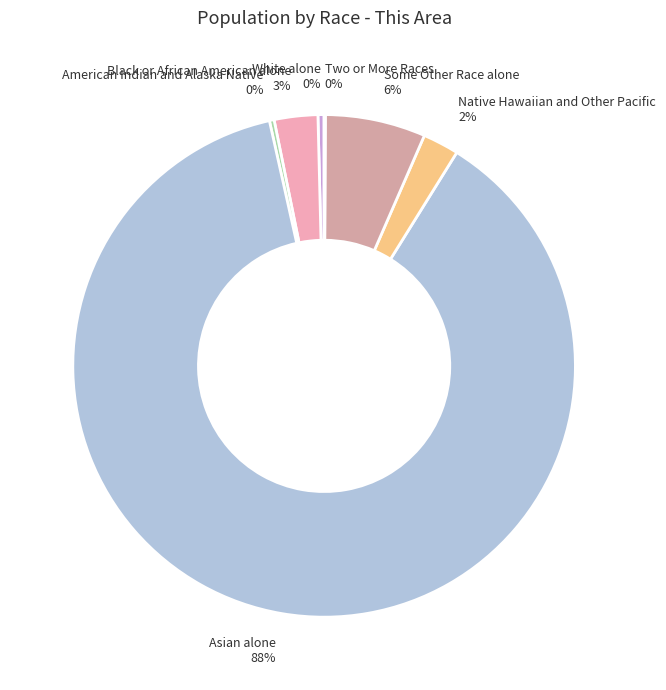

Is there any slice that represents more than half of the pie?

Yes